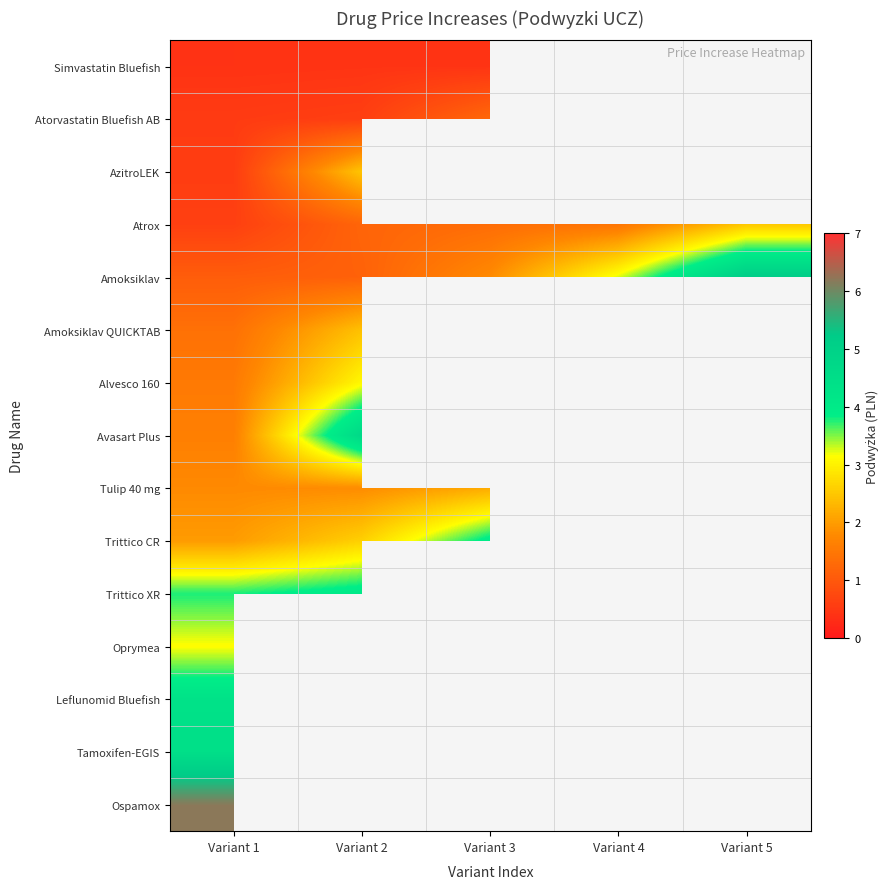

Read the Trittico CR value at Variant 1.

2.0